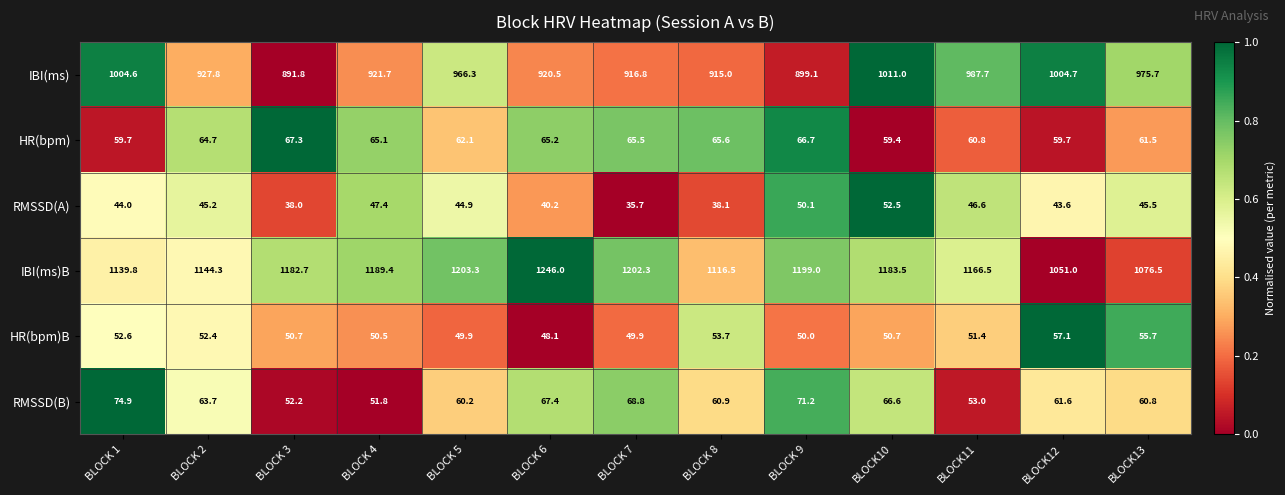

At which category does the chart reach its minimum across all series?

BLOCK 7